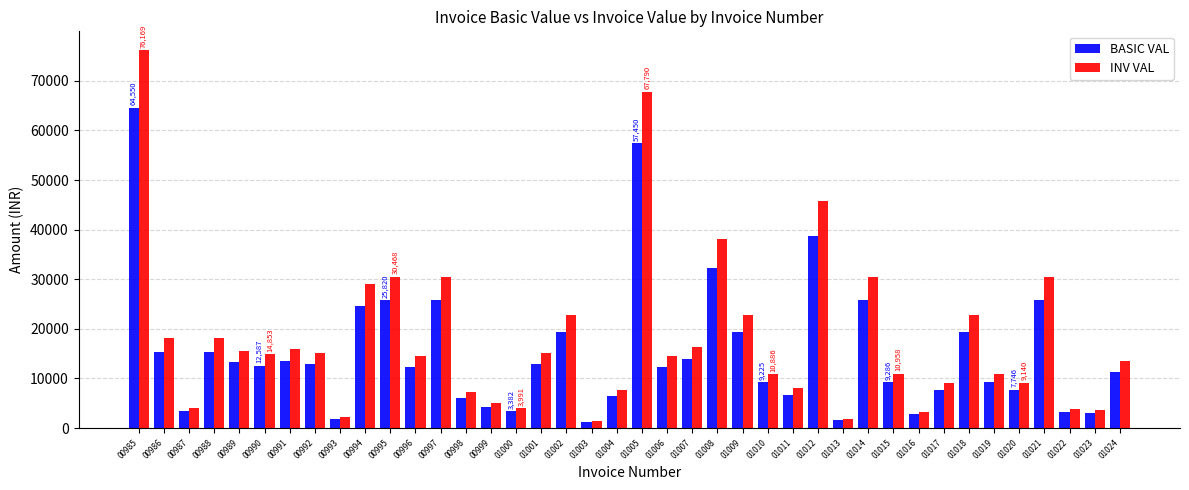

What are all the series names shown in the legend?

BASIC VAL, INV VAL